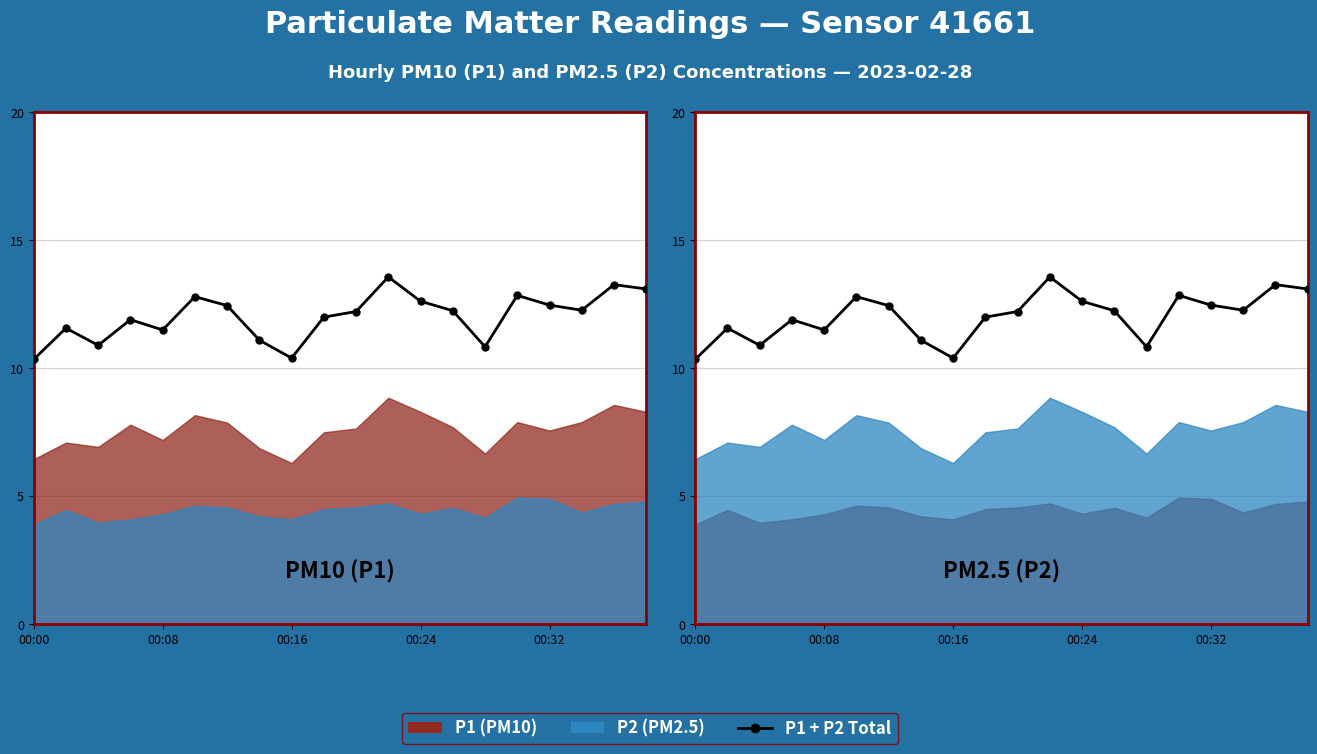

What is the difference between the maximum and minimum values?

3.2